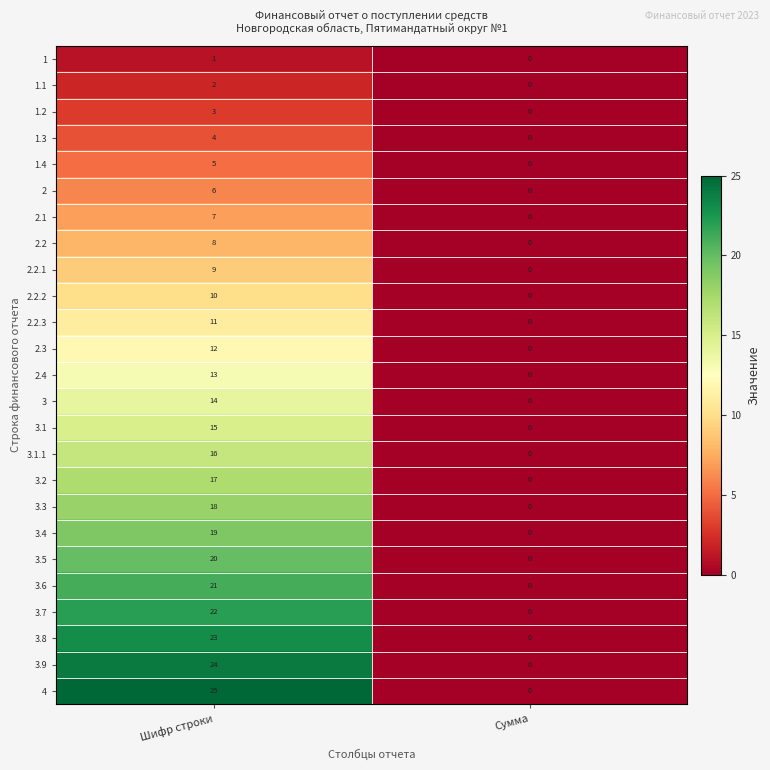

True or false: 4 has a value of 25 at Шифр строки.

True